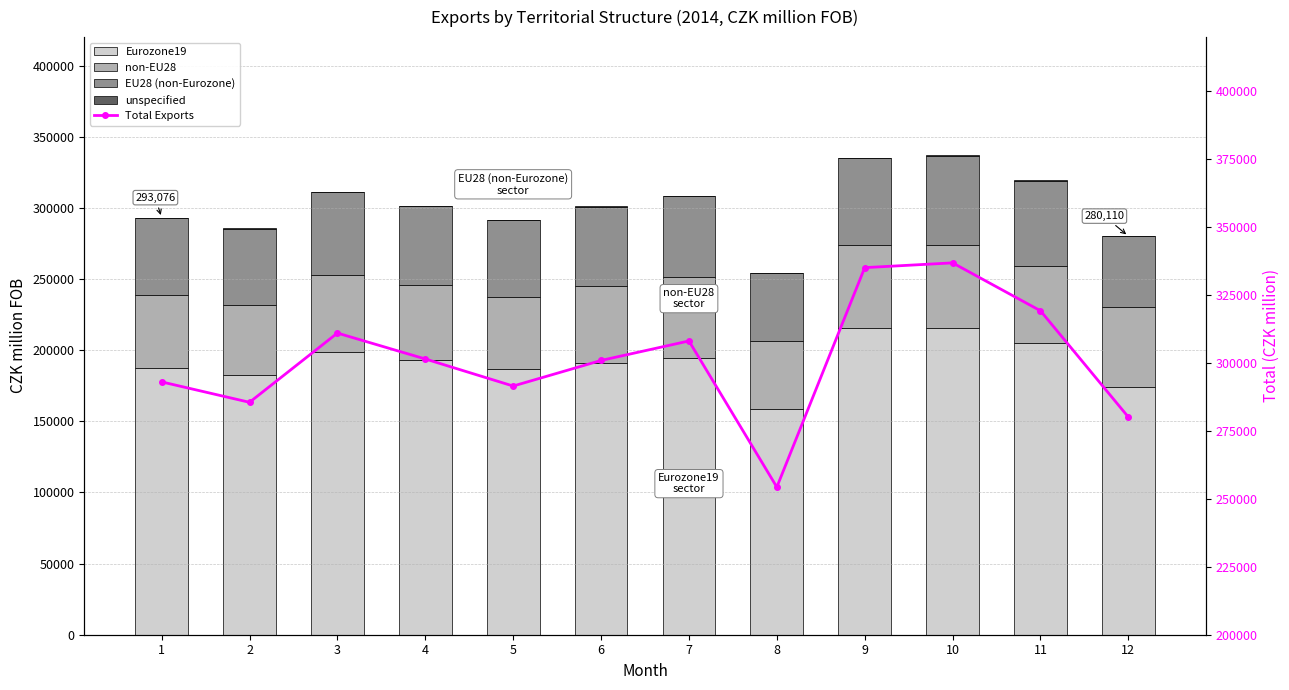

Which series has the largest total across all categories?

Total Exports